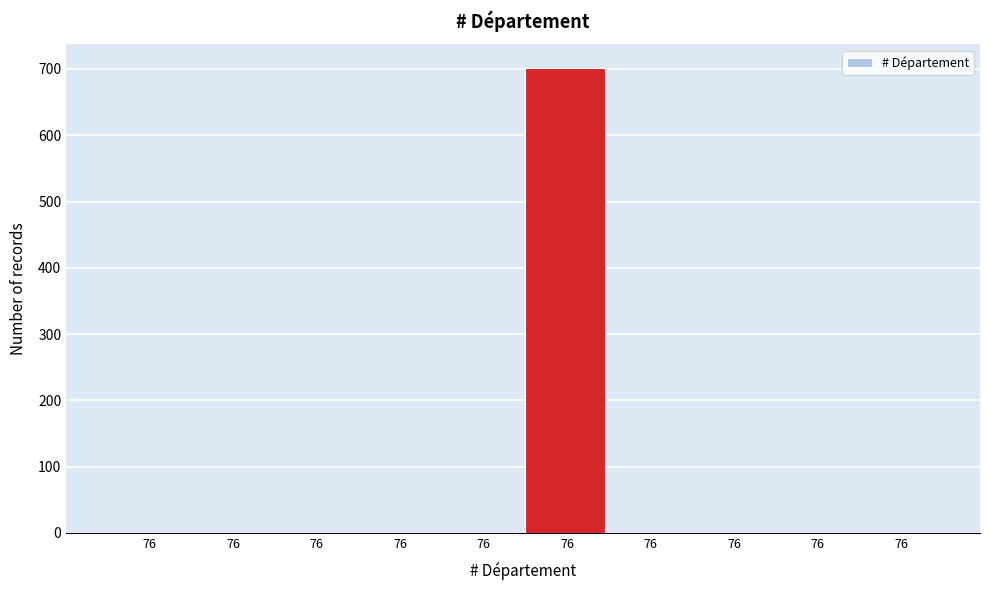

How many data points are above 0?

1